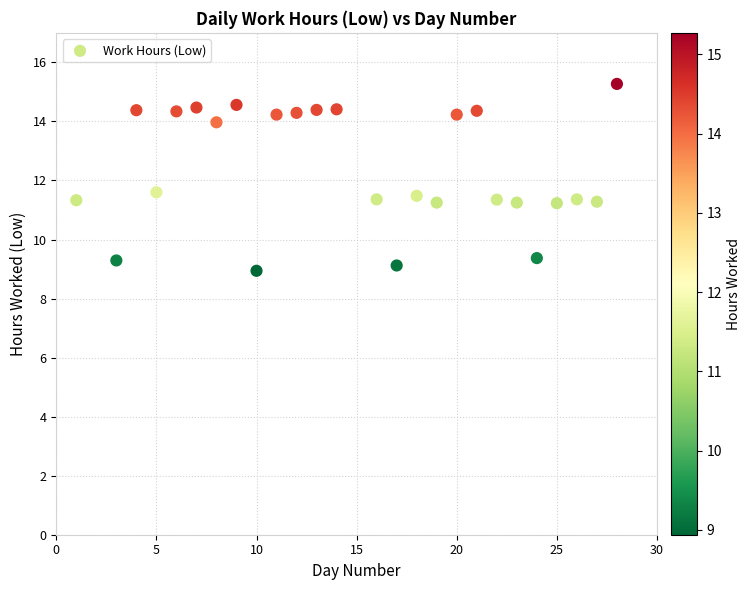

What is the range of X values (max minus min)?

27.0